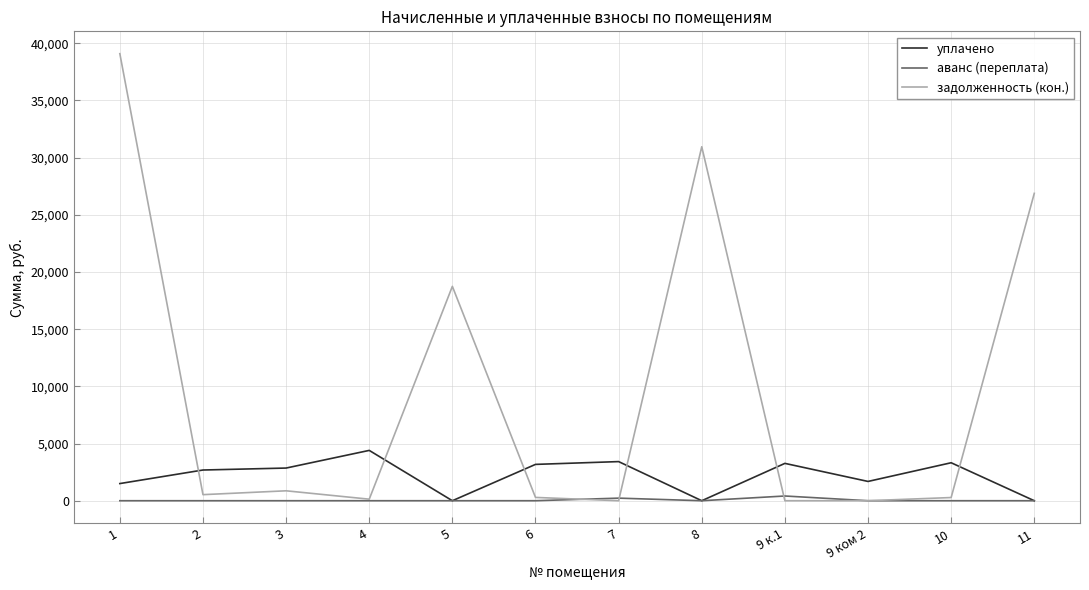

What value does the аванс (переплата) series have at 7?

226.0